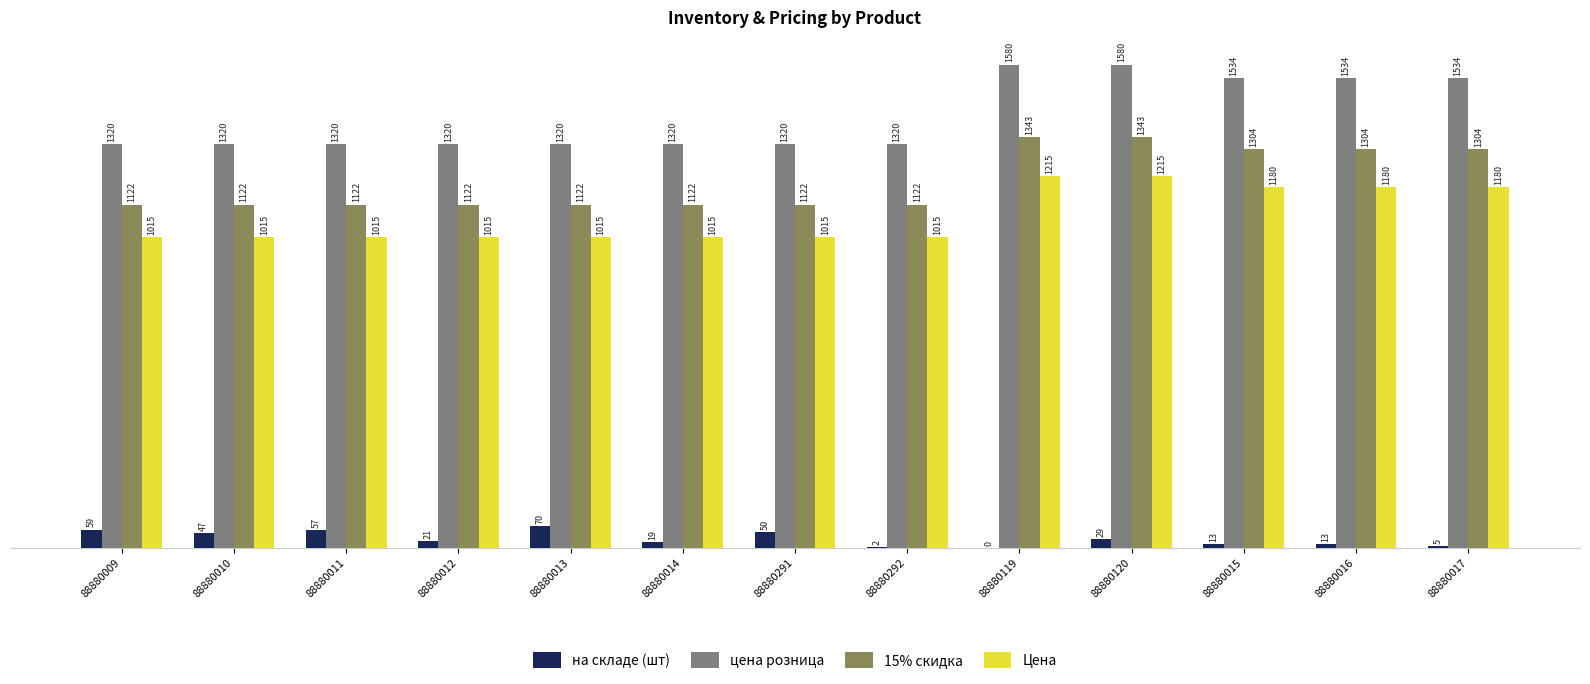

How many data points does each series have?

13